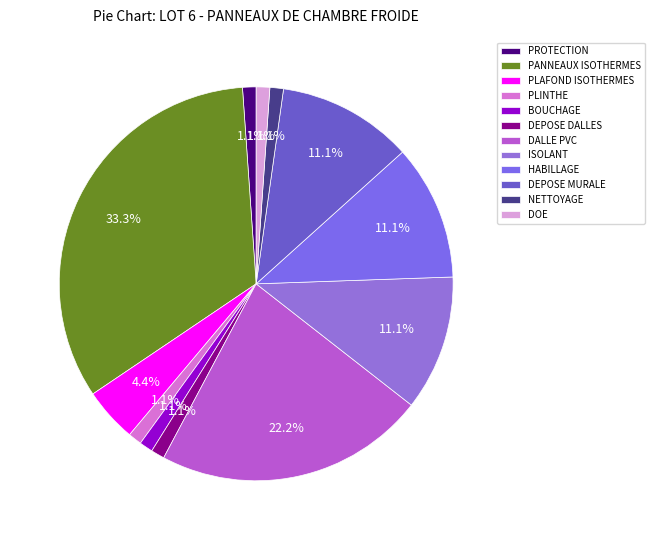

How many segments does this pie chart have?

12